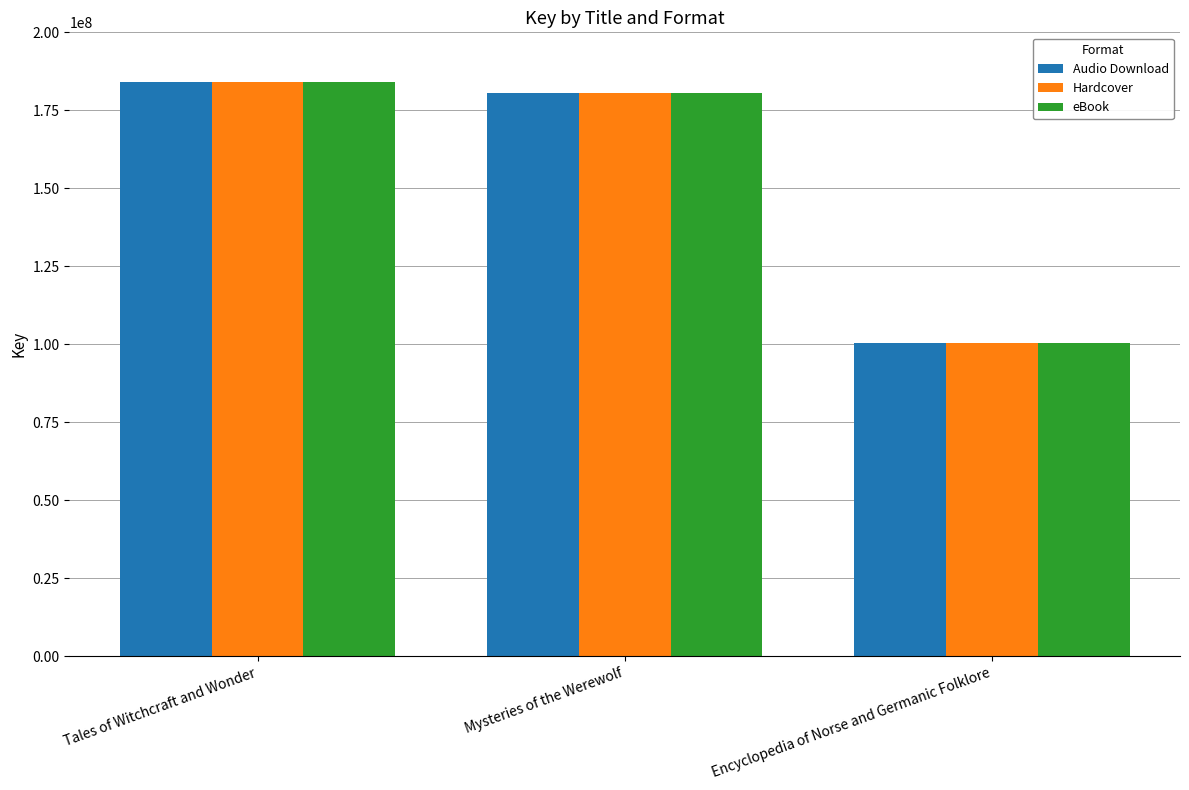

Which category has the lowest value in the eBook series?

Encyclopedia of Norse and Germanic Folklore